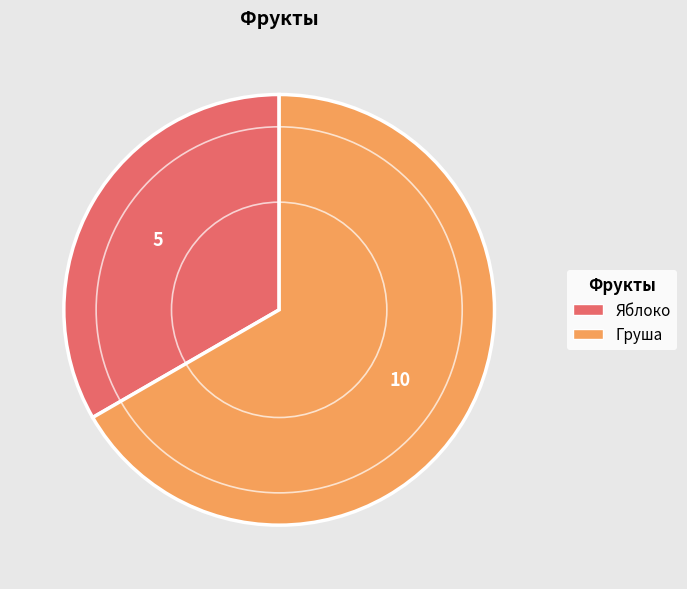

Which slice is the smallest?

Яблоко